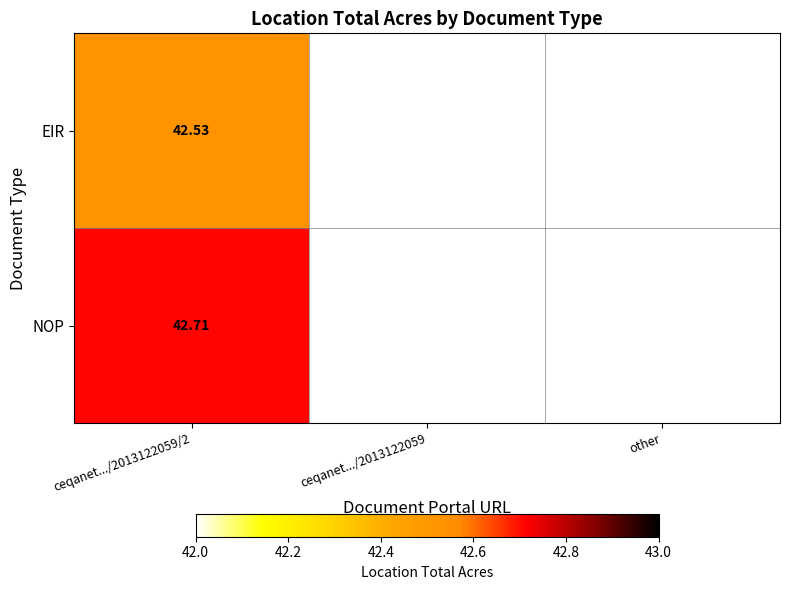

What is the total value across all series at ceqanet.../2013122059/2?

85.2